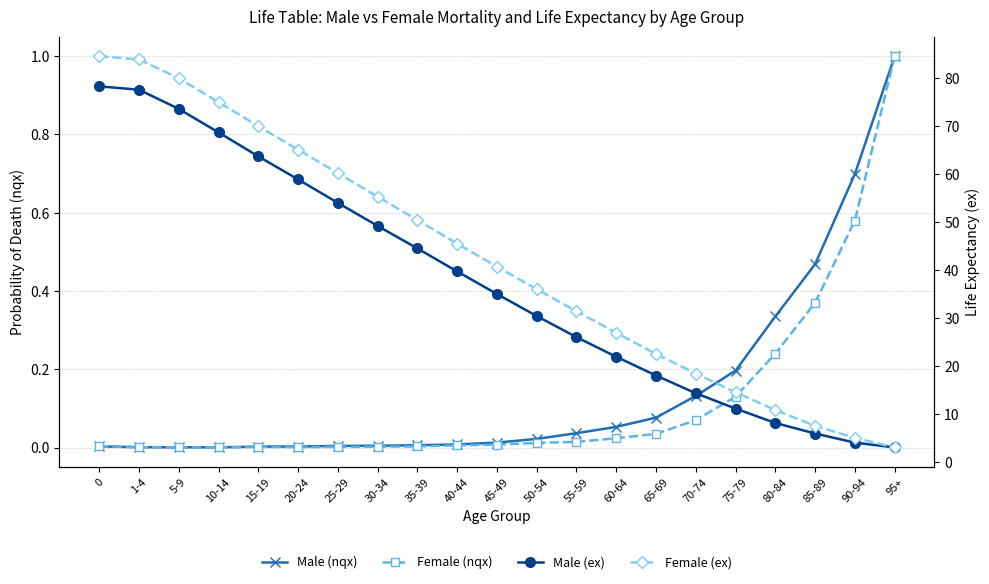

True or false: Male (ex) has a value of 14.3 at 70-74.

True